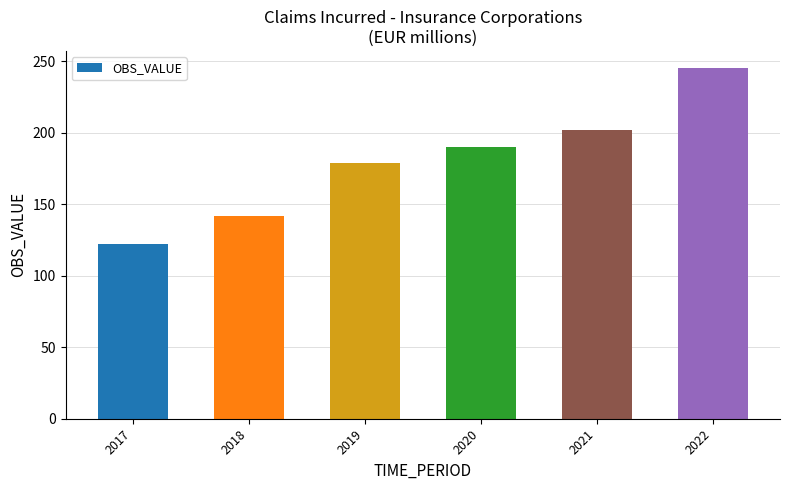

Which category has the lowest value across all series?

2017